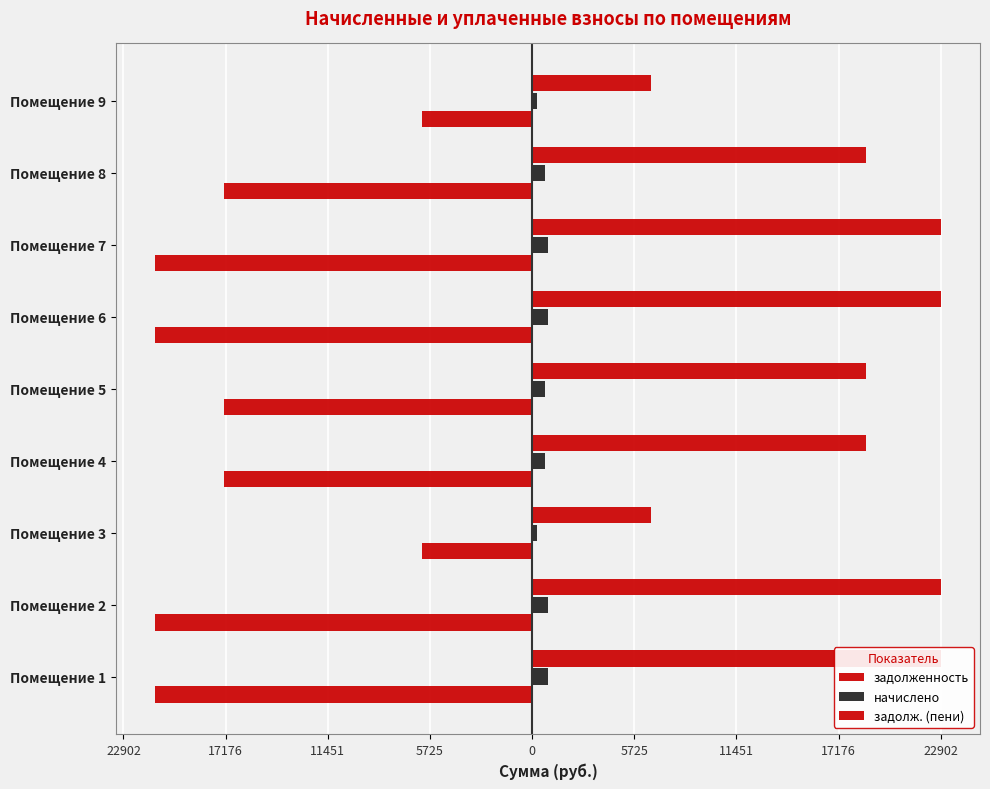

Which series has the widest spread of values?

задолж. (пени)